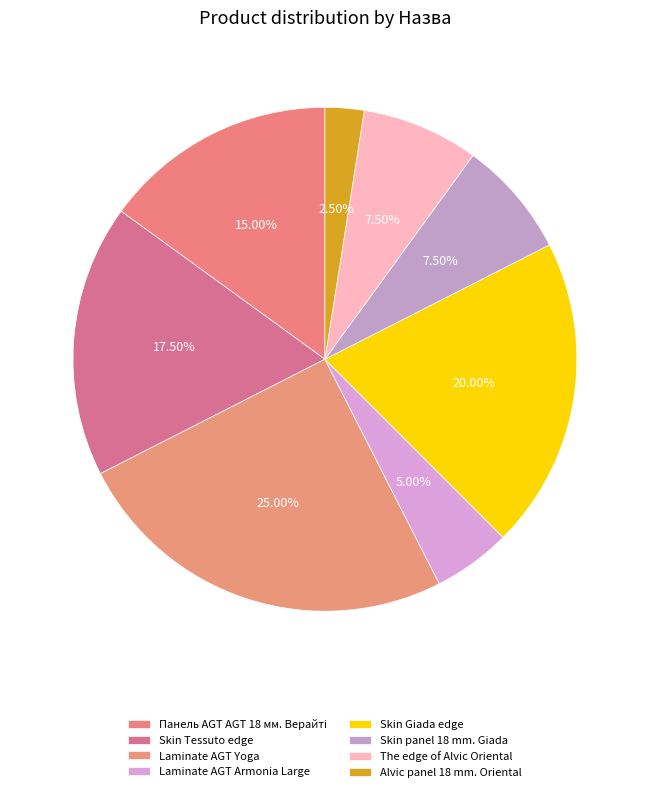

Does Skin Giada edge represent more than half of the total?

No